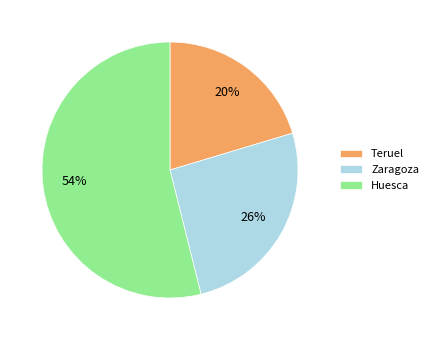

What percentage is the Teruel slice, to the nearest percent?

20%